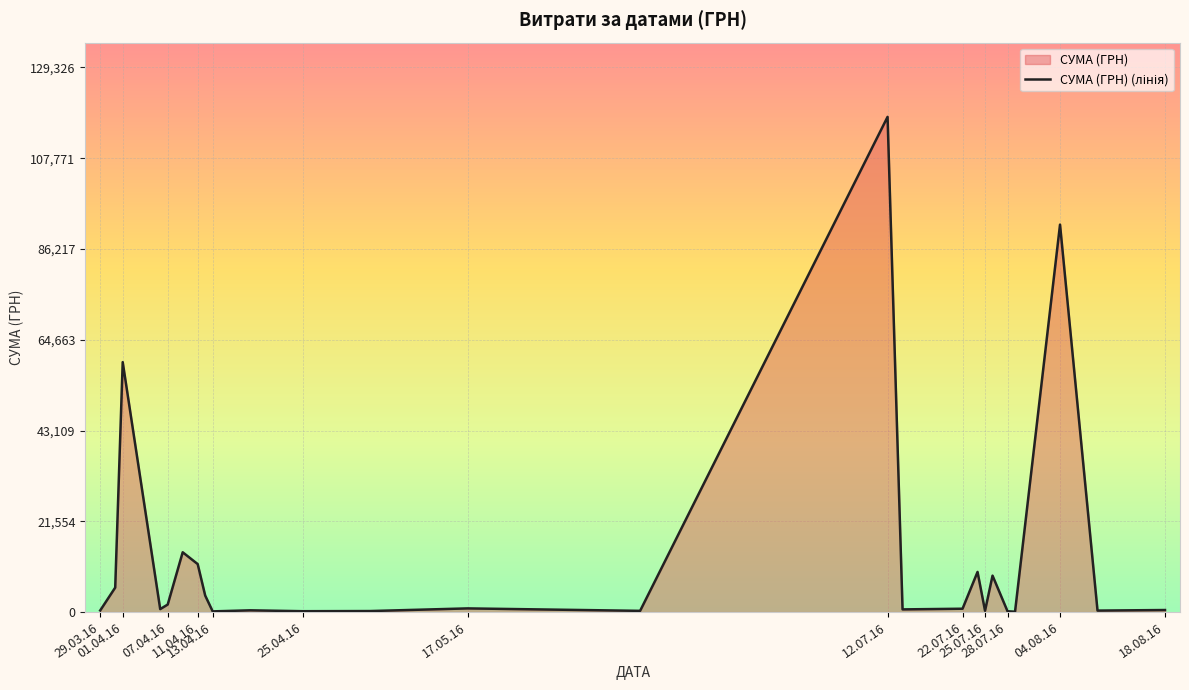

What is the greatest value displayed?

117568.8